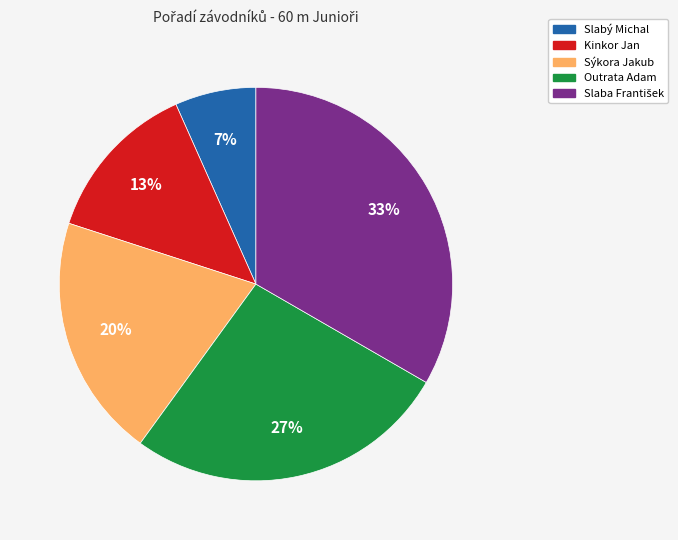

Which slice is the smallest?

Slabý Michal